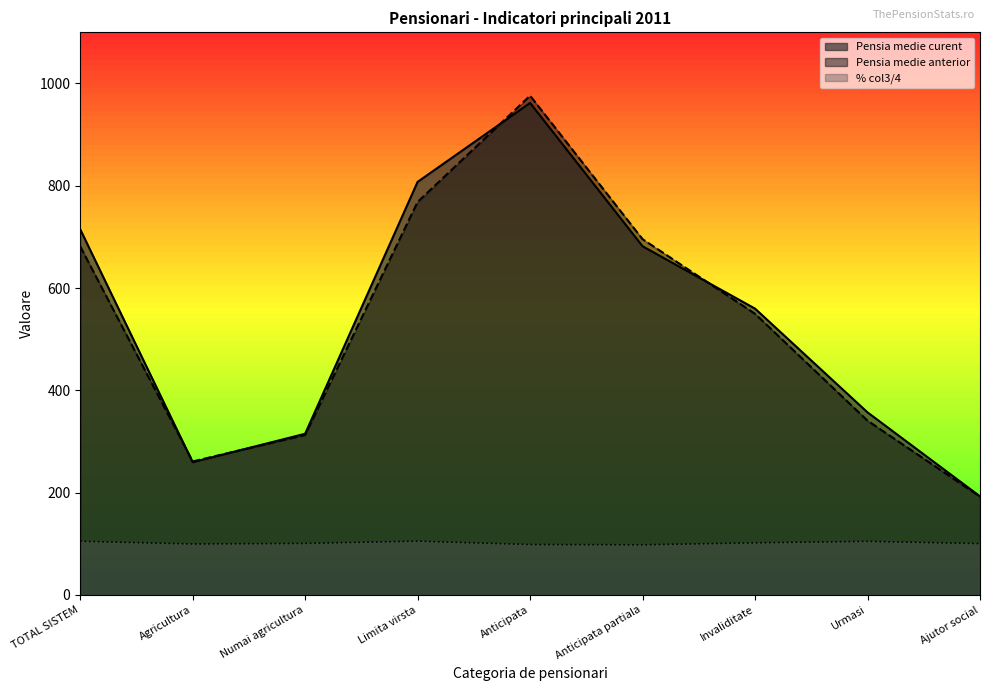

Rank the categories by Pensia medie curent value from highest to lowest.

Anticipata, Limita virsta, TOTAL SISTEM, Anticipata partiala, Invaliditate, Urmasi, Numai agricultura, Agricultura, Ajutor social